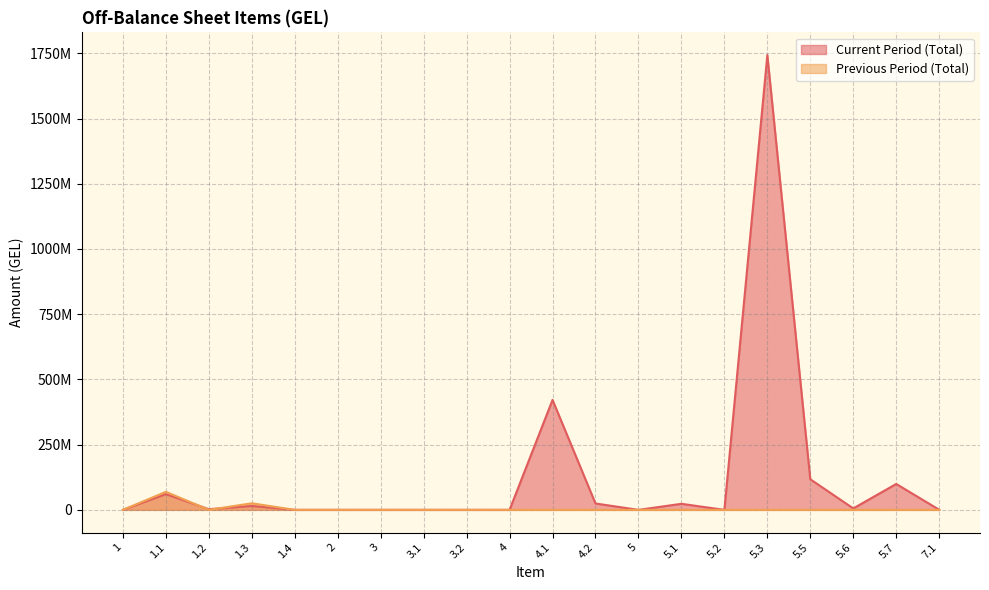

How many data points does each series have?

20